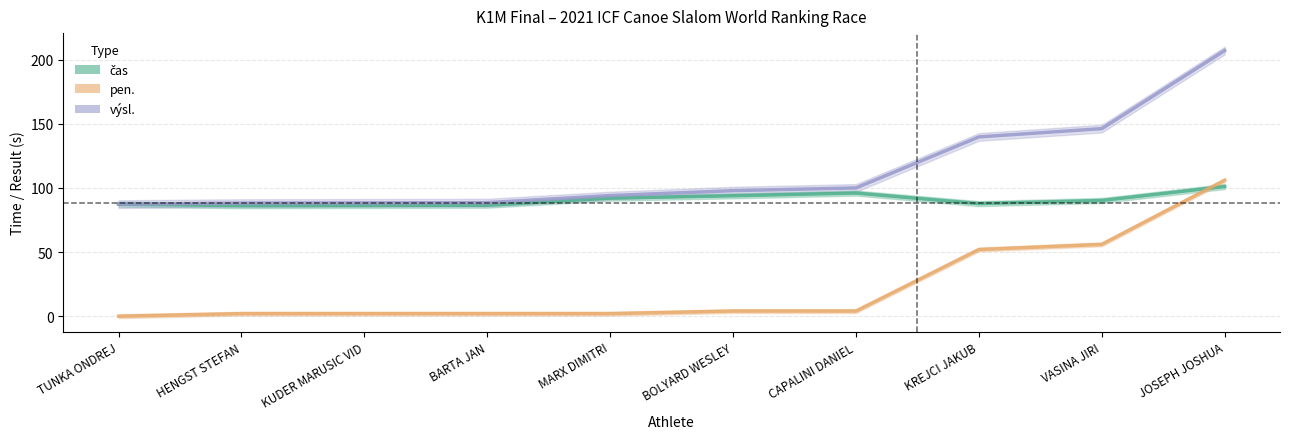

Reading left to right, transcribe all the data shown in this chart.

čas: TUNKA ONDREJ=87.4	HENGST STEFAN=86.2	KUDER MARUSIC VID=86.3	BARTA JAN=86.5	MARX DIMITRI=92.0	BOLYARD WESLEY=93.9	CAPALINI DANIEL=96.0	KREJCI JAKUB=87.8	VASINA JIRI=90.2	JOSEPH JOSHUA=101.1
pen.: TUNKA ONDREJ=0.0	HENGST STEFAN=2.0	KUDER MARUSIC VID=2.0	BARTA JAN=2.0	MARX DIMITRI=2.0	BOLYARD WESLEY=4.0	CAPALINI DANIEL=4.0	KREJCI JAKUB=52.0	VASINA JIRI=56.0	JOSEPH JOSHUA=106.0
výsl.: TUNKA ONDREJ=87.4	HENGST STEFAN=88.2	KUDER MARUSIC VID=88.3	BARTA JAN=88.5	MARX DIMITRI=94.0	BOLYARD WESLEY=97.9	CAPALINI DANIEL=100.0	KREJCI JAKUB=139.8	VASINA JIRI=146.2	JOSEPH JOSHUA=207.1